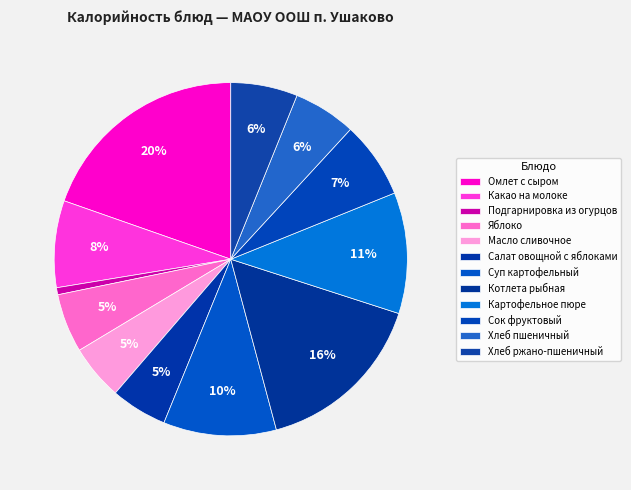

To the nearest percent, what is the combined percentage of Подгарнировка из огурцов and Котлета рыбная?

17%